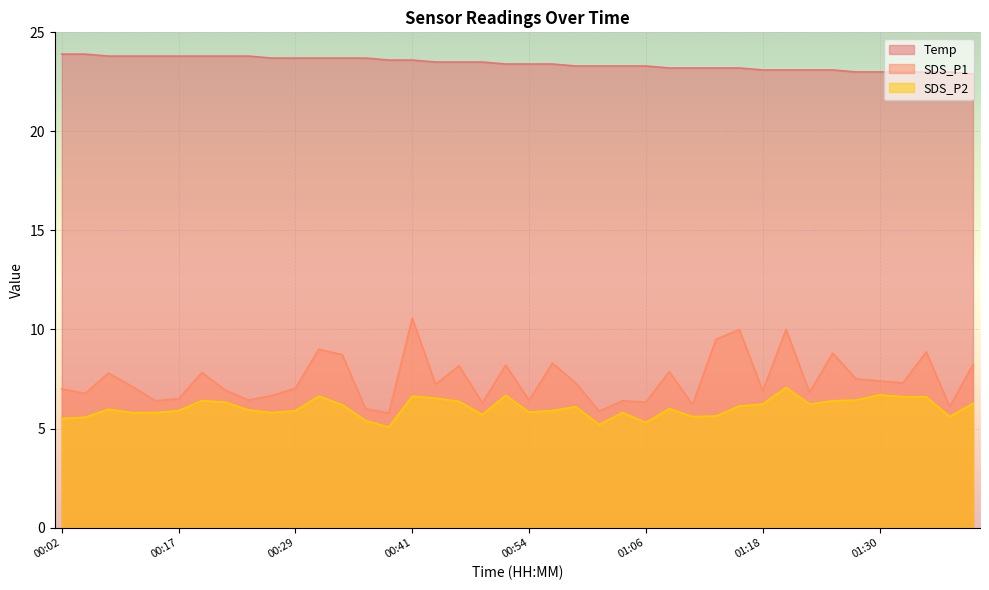

True or false: SDS_P1 has a value of 2.2 at 00:17.

False